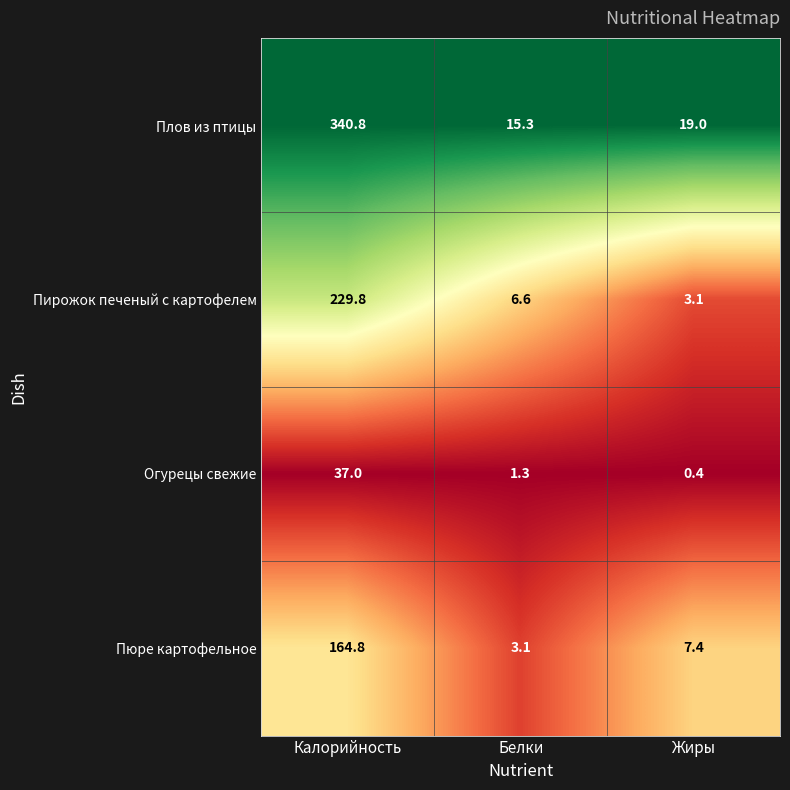

Where is Пирожок печеный с картофелем nearest to the value 116?

Белки